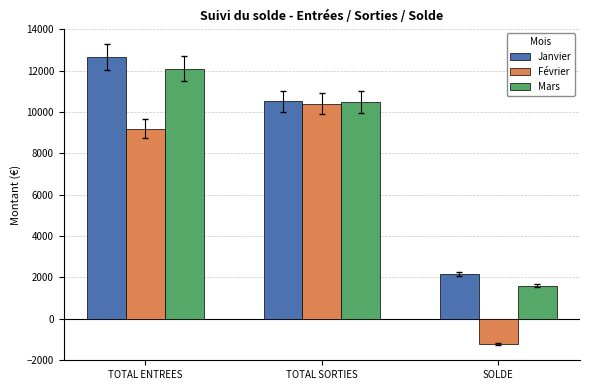

Reading left to right, what are all the values shown in this chart?

Janvier: TOTAL ENTREES=12676.2	TOTAL SORTIES=10513.0	SOLDE=2163.2
Février: TOTAL ENTREES=9198.6	TOTAL SORTIES=10415.3	SOLDE=-1216.7
Mars: TOTAL ENTREES=12096.6	TOTAL SORTIES=10486.3	SOLDE=1610.3